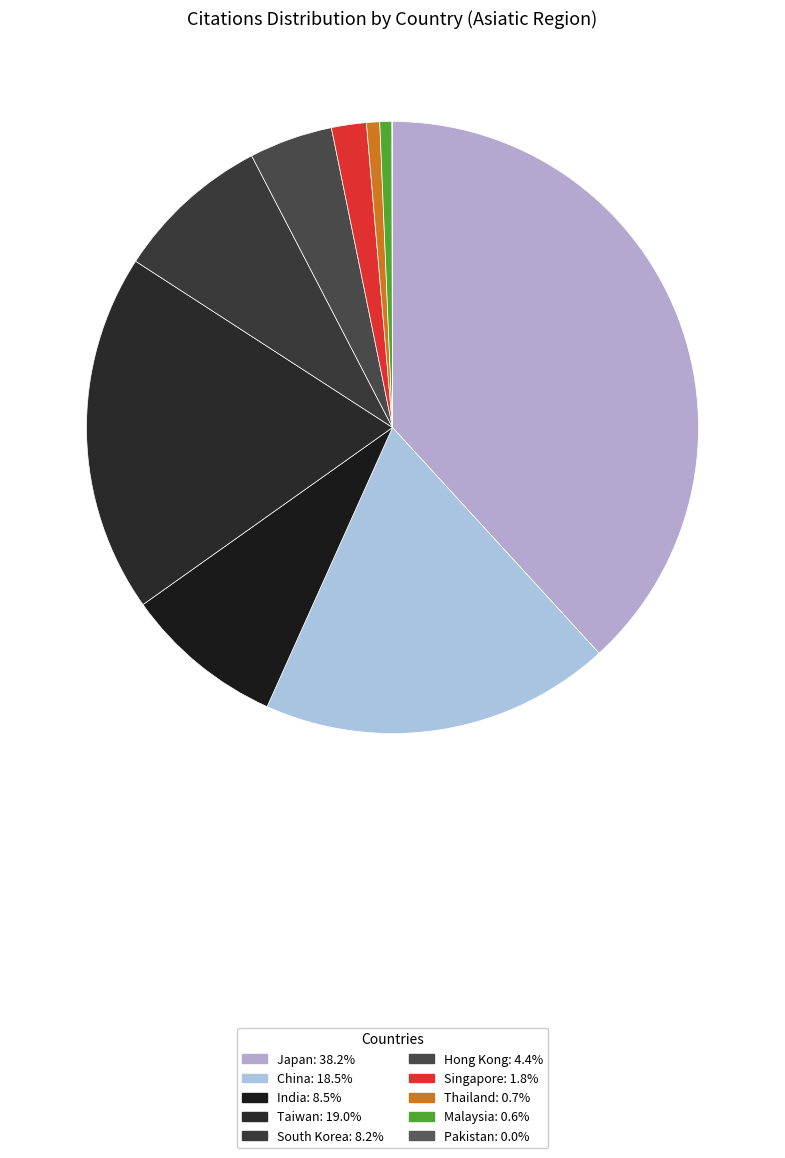

What is the largest slice in the pie chart?

Japan